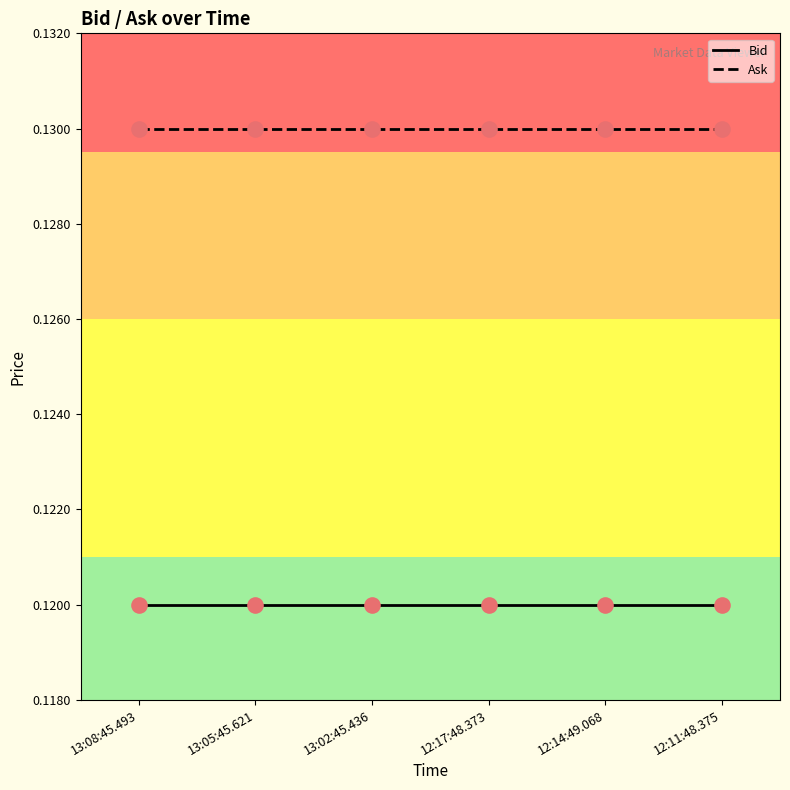

What are all the series names shown in the legend?

Bid, Ask